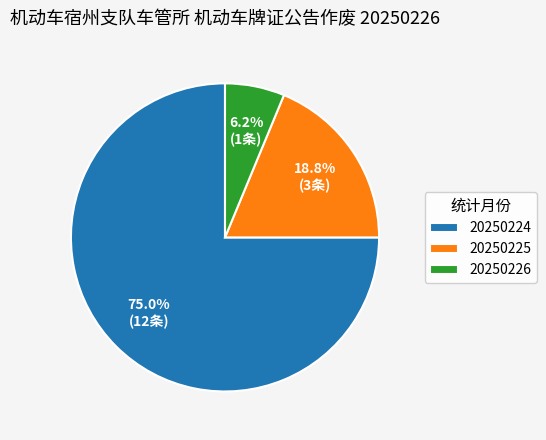

Rank the categories by value from lowest to highest.

20250226, 20250225, 20250224